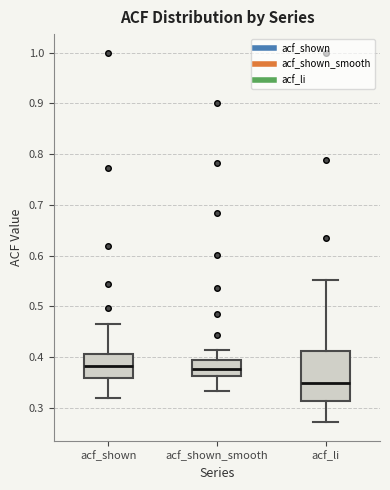

Reading left to right, transcribe this box plot: for each box, give where its median line is, the range the box spans, and where its two whiskers end, as read against the y-axis. The values are not printed on the chart, so give them approximately, as read against the axis.

acf_shown: median 0.38, box 0.36 to 0.41, whiskers 0.32 to 0.47
acf_shown_smooth: median 0.38, box 0.36 to 0.39, whiskers 0.33 to 0.41
acf_li: median 0.35, box 0.31 to 0.41, whiskers 0.27 to 0.55